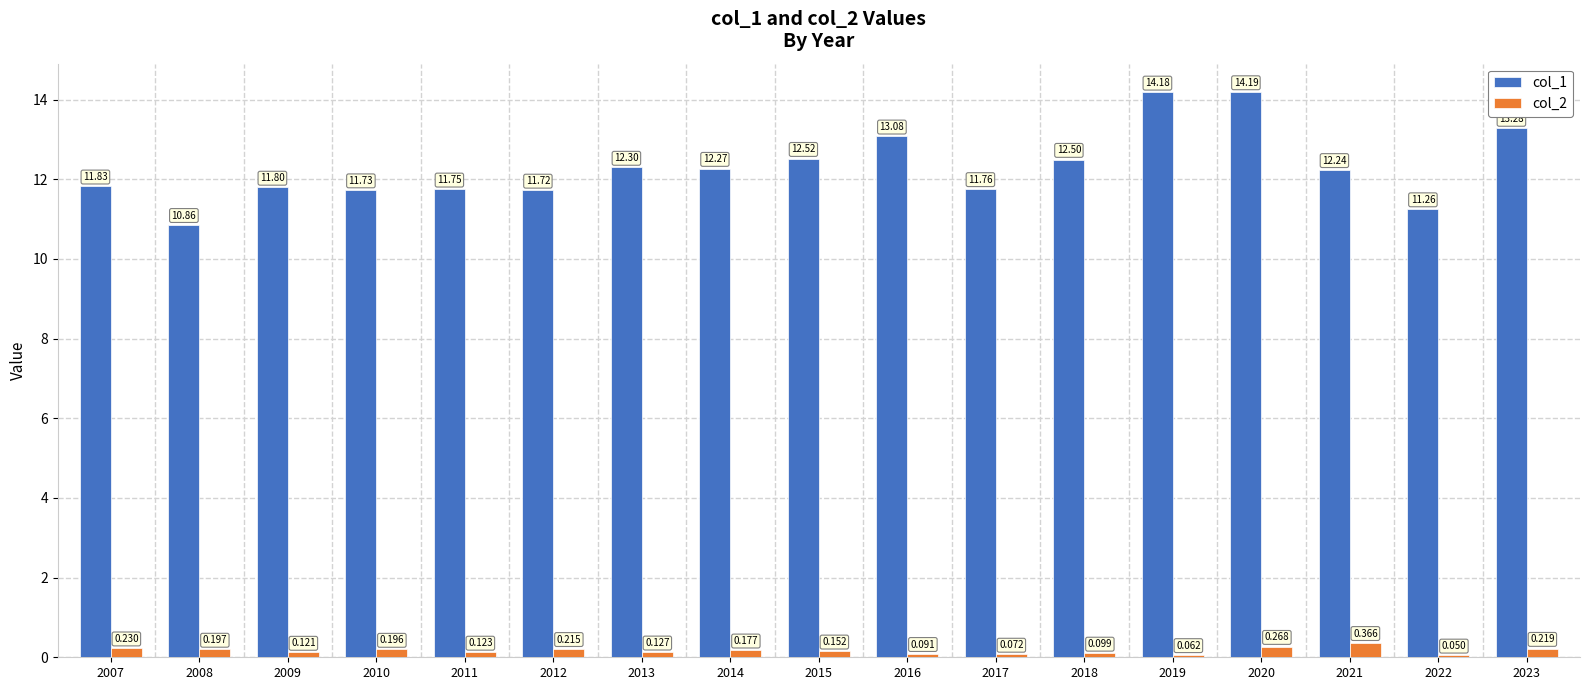

Is the value of col_1 at 2014 greater than the value of col_2 at 2007?

Yes